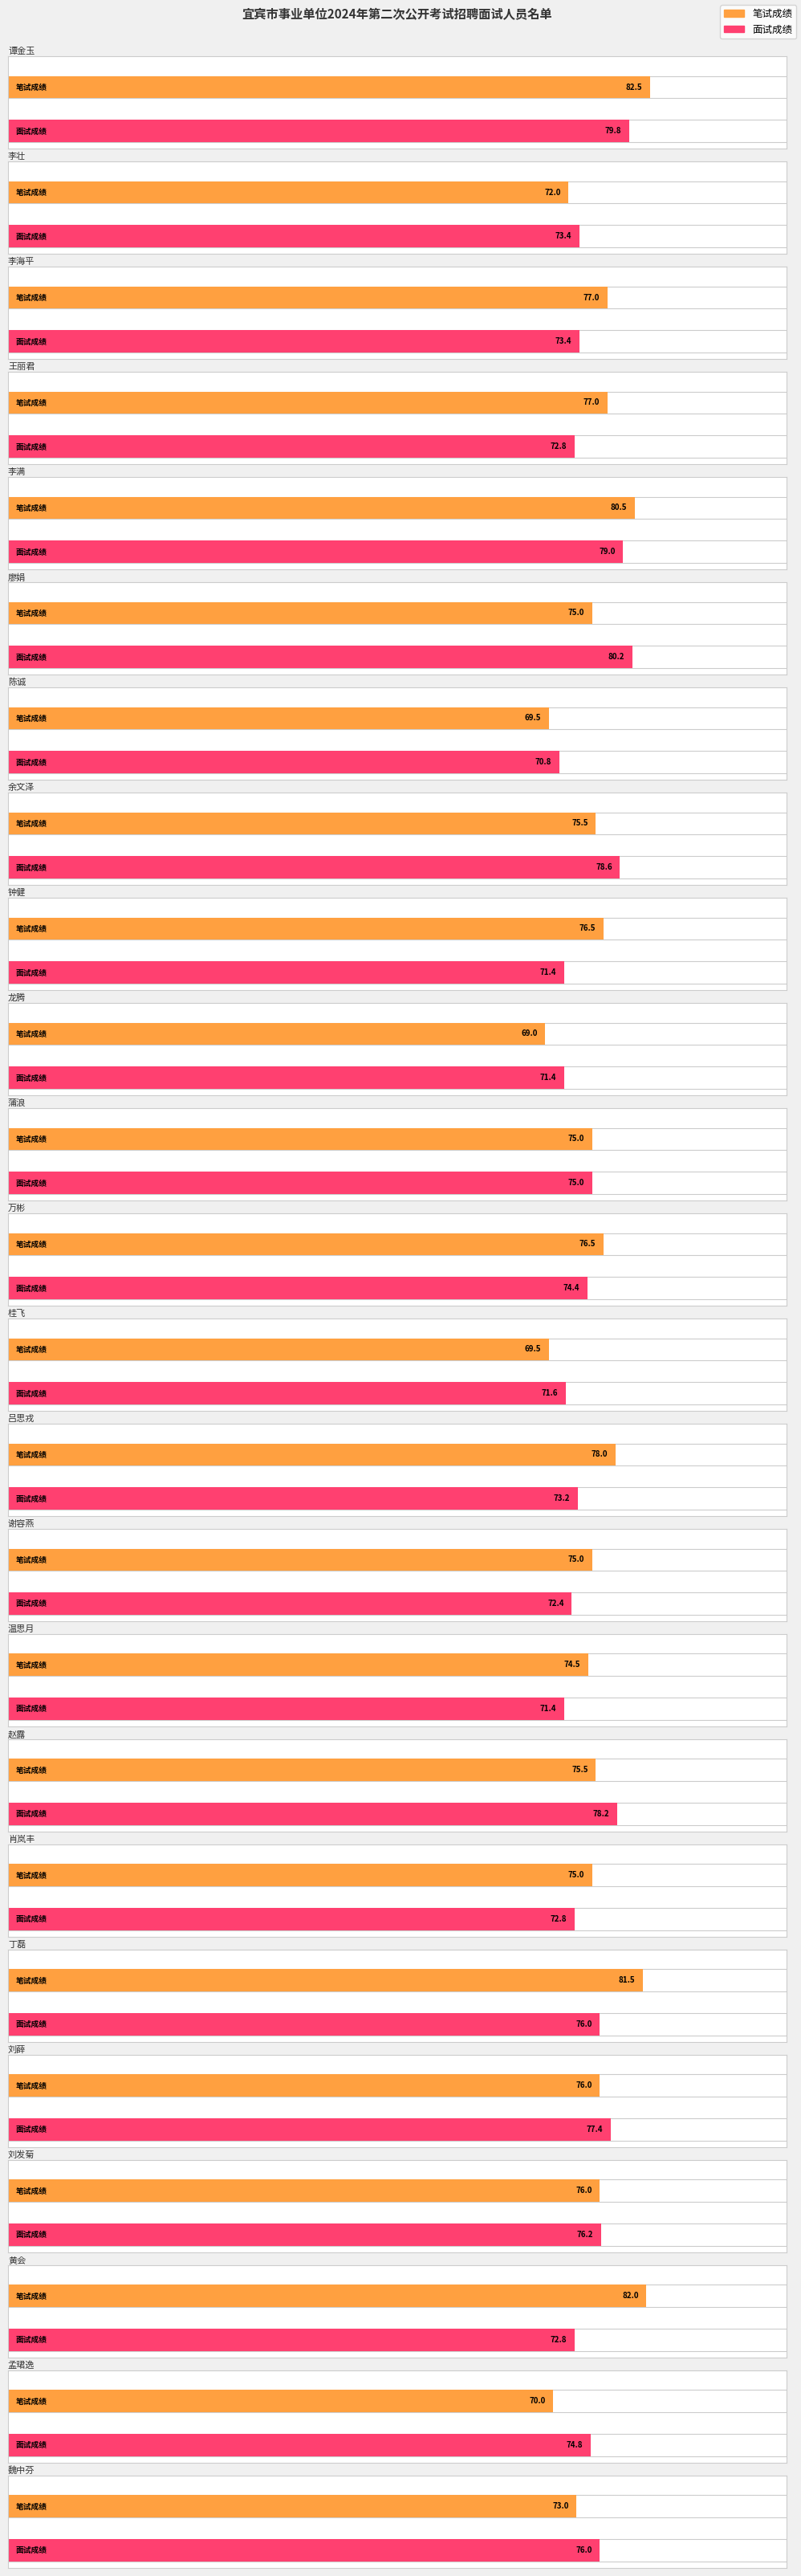

What is the average value of the 笔试成绩 series?

75.5